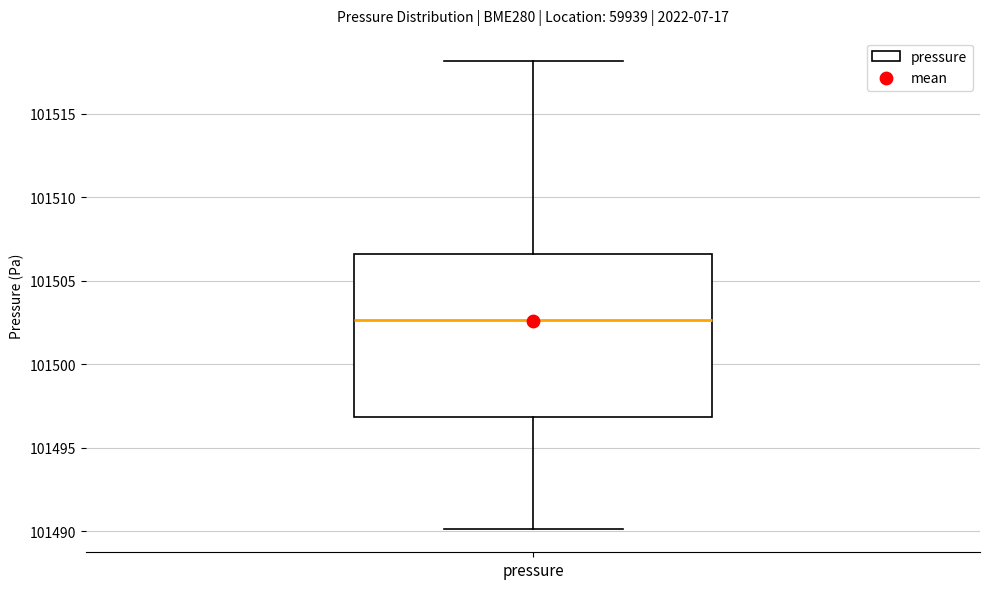

Read this box plot against the y-axis: the position of the median line, the range covered by the box, and the ends of both whiskers. The values are not printed on the chart, so give them approximately, as read against the axis.

median 101502.5, box 101497.0 to 101506.5, whiskers 101490.0 to 101518.0